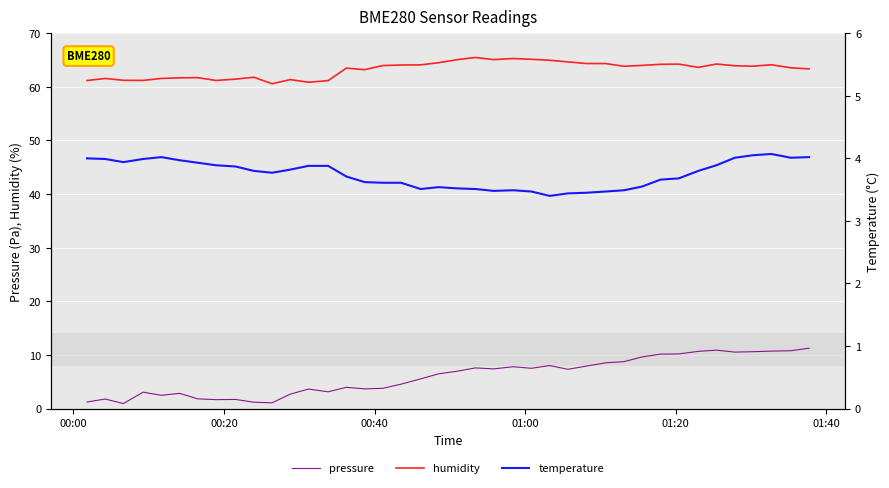

Reading right to left, extract all data points from this chart.

pressure: 11.3	10.8	10.7	10.6	10.5	10.9	10.7	10.2	10.1	9.6	8.7	8.5	7.9	7.3	8.0	7.5	7.8	7.4	7.6	7.0	6.5	5.5	4.5	3.8	3.7	4.0	3.1	3.6	2.7	1.1	1.2	1.7	1.7	1.8	2.8	2.5	3.0	0.9	1.8	1.2
humidity: 63.4	63.6	64.1	63.9	63.9	64.3	63.6	64.2	64.2	64.0	63.9	64.3	64.4	64.7	65.0	65.2	65.3	65.1	65.5	65.1	64.5	64.1	64.1	64.0	63.2	63.5	61.2	60.9	61.4	60.6	61.8	61.5	61.2	61.7	61.7	61.6	61.2	61.2	61.6	61.2
temperature: 4.0	4.0	4.1	4.0	4.0	3.9	3.8	3.7	3.7	3.5	3.5	3.5	3.5	3.4	3.4	3.5	3.5	3.5	3.5	3.5	3.5	3.5	3.6	3.6	3.6	3.7	3.9	3.9	3.8	3.8	3.8	3.9	3.9	3.9	4.0	4.0	4.0	3.9	4.0	4.0